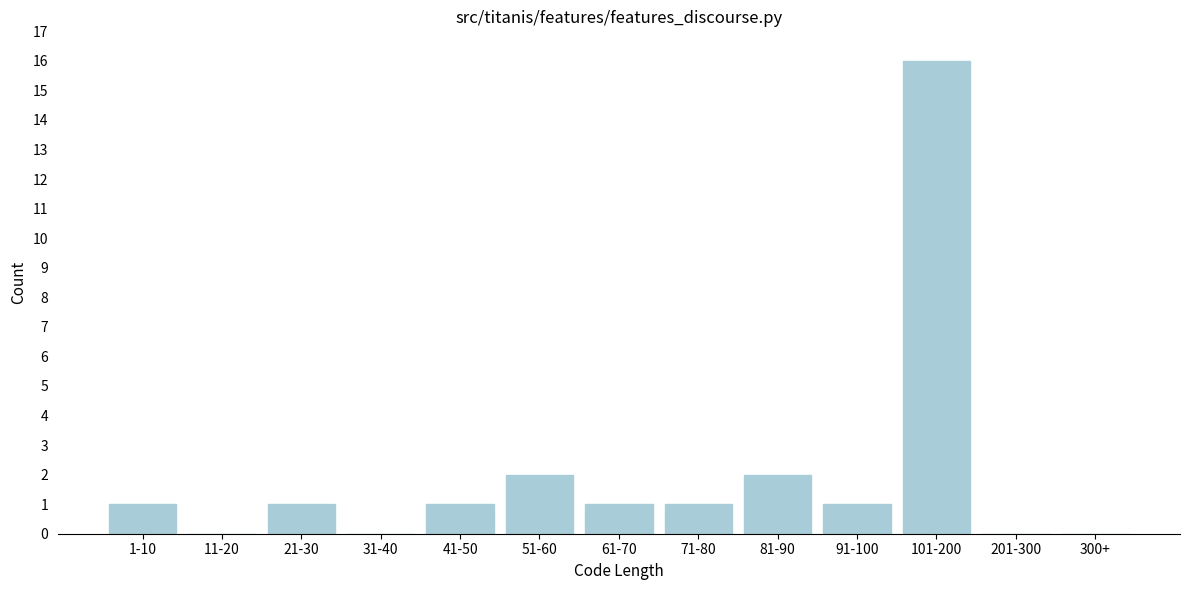

Reading right to left, list all the values displayed in this chart.

300+=0	201-300=0	101-200=16	91-100=1	81-90=2	71-80=1	61-70=1	51-60=2	41-50=1	31-40=0	21-30=1	11-20=0	1-10=1